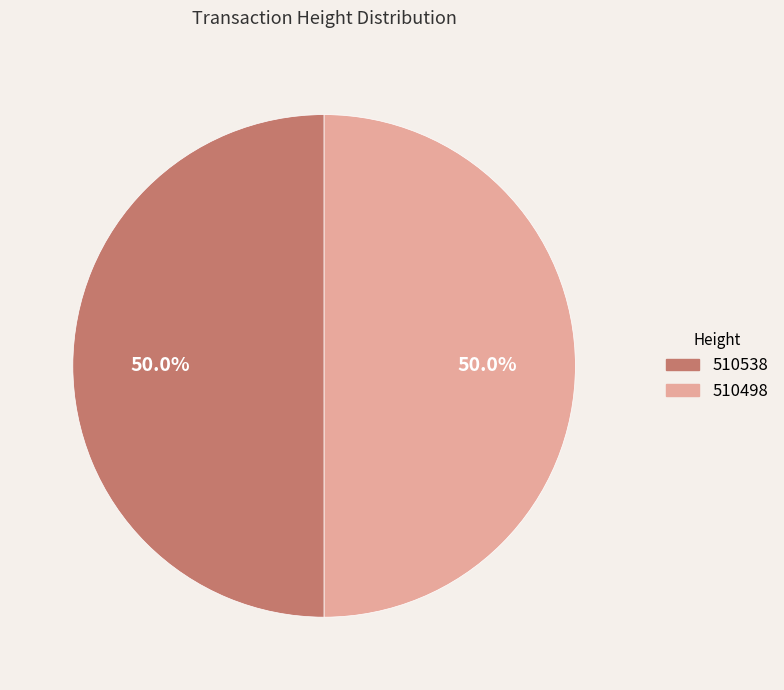

Approximately how many times larger is the value at 510538 compared to 510498?

1.0